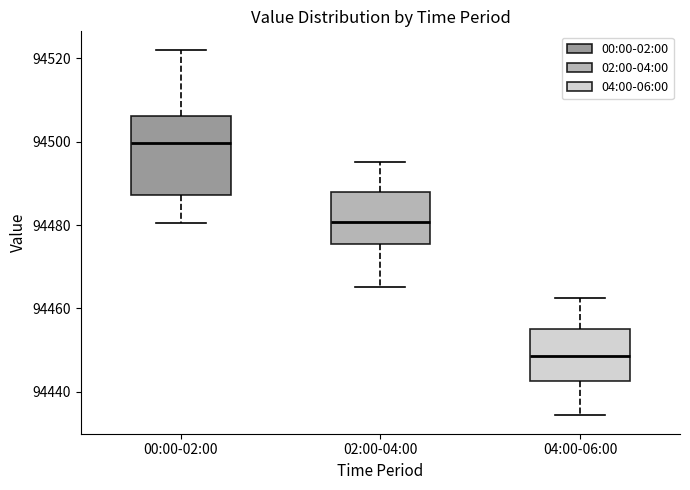

Reading left to right, transcribe this box plot: for each box, give where its median line is, the range the box spans, and where its two whiskers end, as read against the y-axis. The values are not printed on the chart, so give them approximately, as read against the axis.

00:00-02:00: median 94500, box 94488 to 94506, whiskers 94480 to 94522
02:00-04:00: median 94480, box 94476 to 94488, whiskers 94466 to 94496
04:00-06:00: median 94448, box 94442 to 94456, whiskers 94434 to 94462